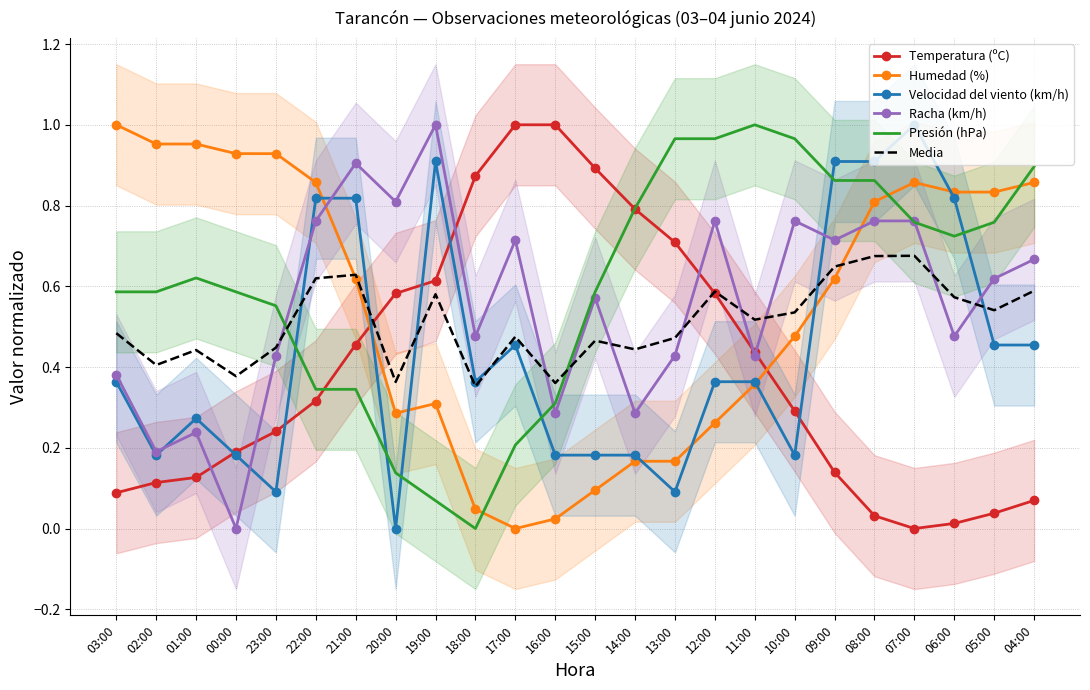

At which category does the chart reach its minimum across all series?

07:00